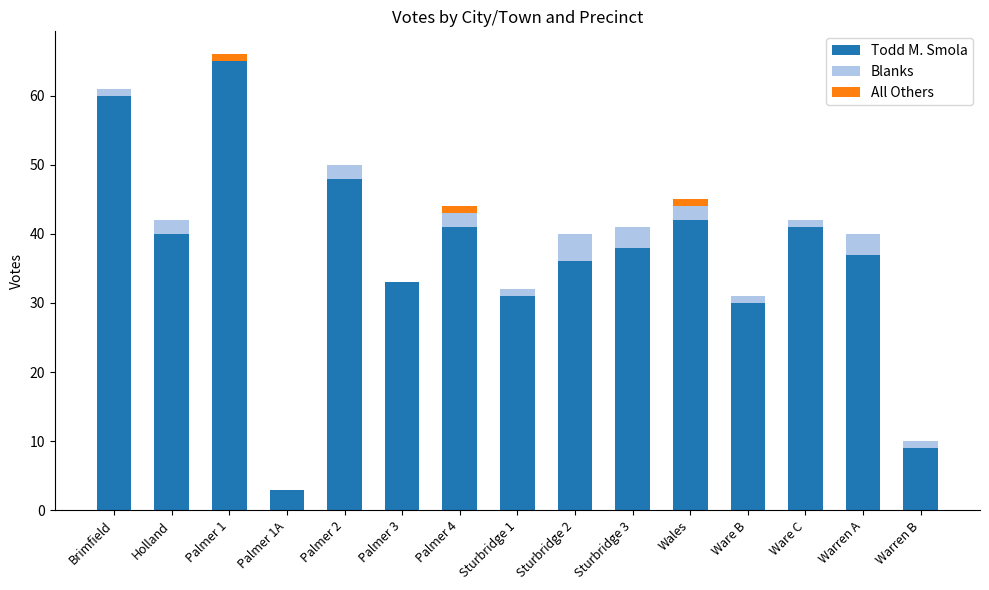

What is the sum of all Todd M. Smola values?

554